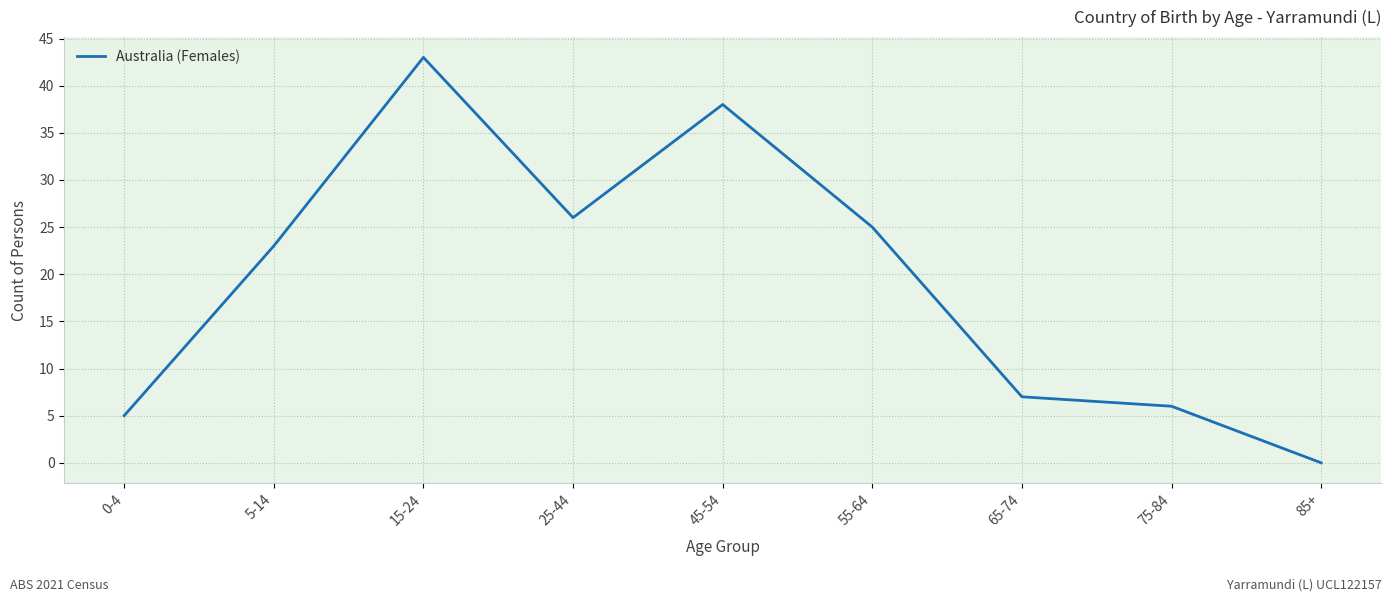

Reading right to left, list all the values displayed in this chart.

0	6	7	25	38	26	43	23	5